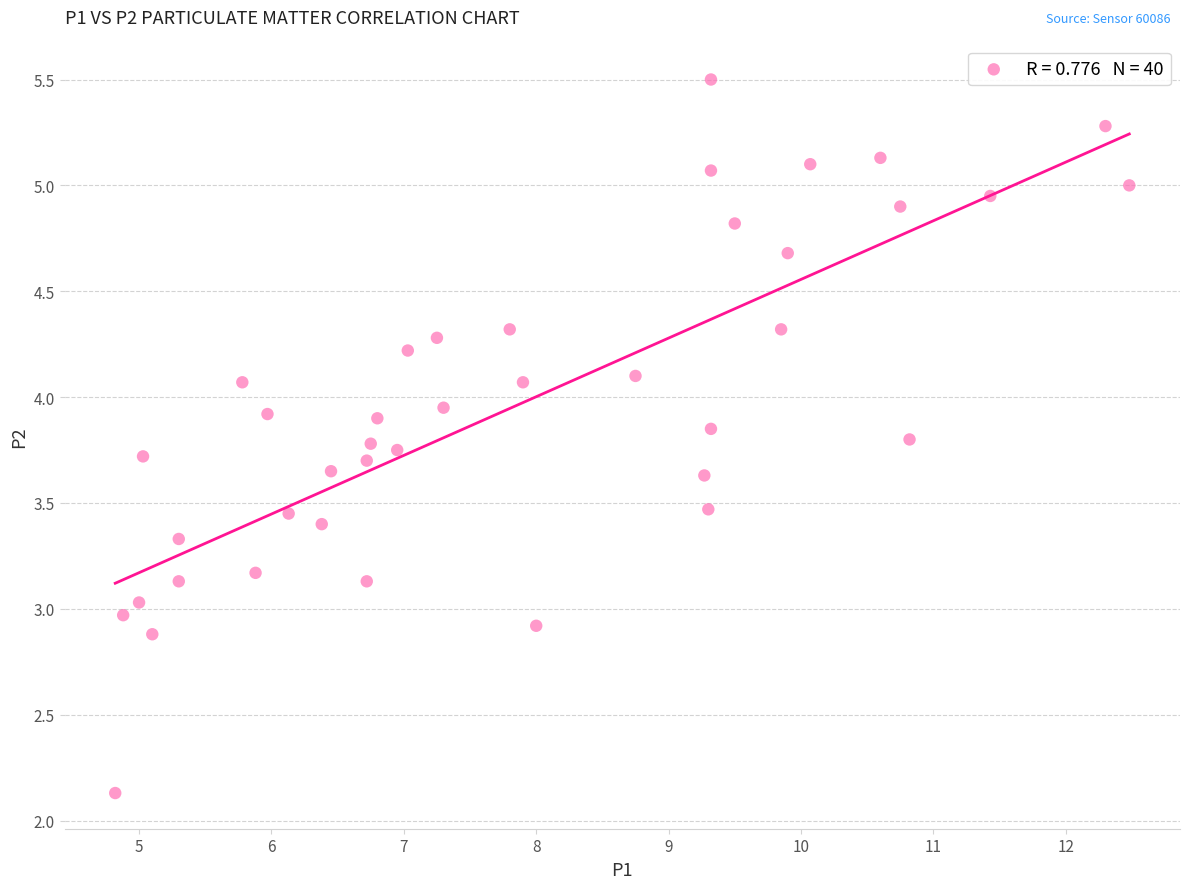

What is the range of X values (max minus min)?

7.7